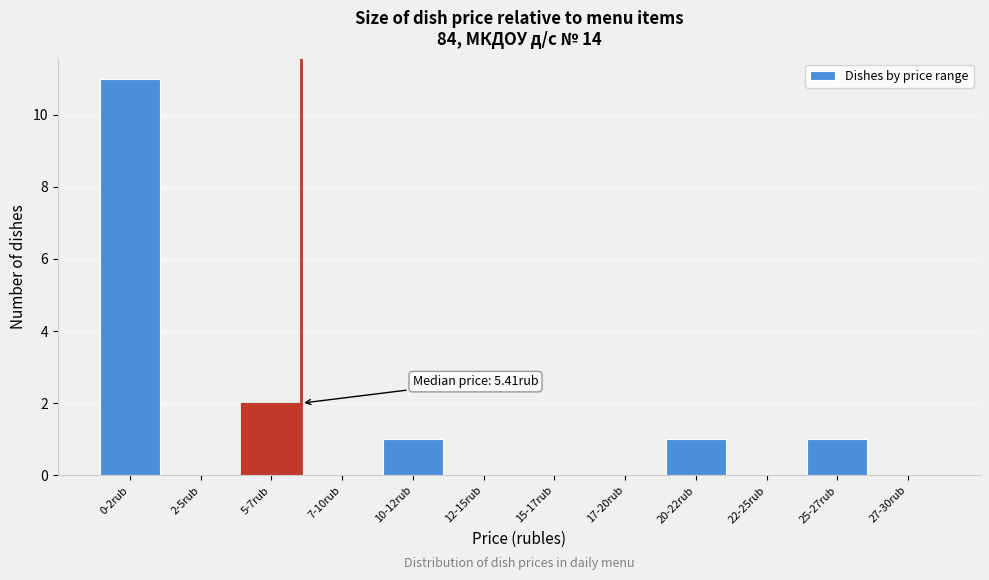

Reading right to left, extract all data points from this chart.

27-30rub=0	25-27rub=1	22-25rub=0	20-22rub=1	17-20rub=0	15-17rub=0	12-15rub=0	10-12rub=1	7-10rub=0	5-7rub=2	2-5rub=0	0-2rub=11